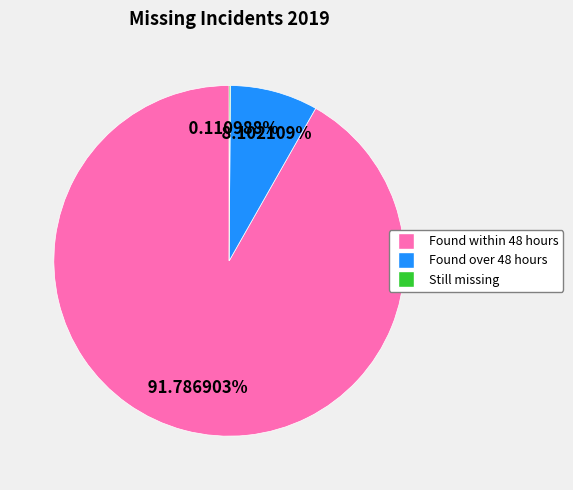

Between Found within 48 hours and Found over 48 hours, which is larger?

Found within 48 hours